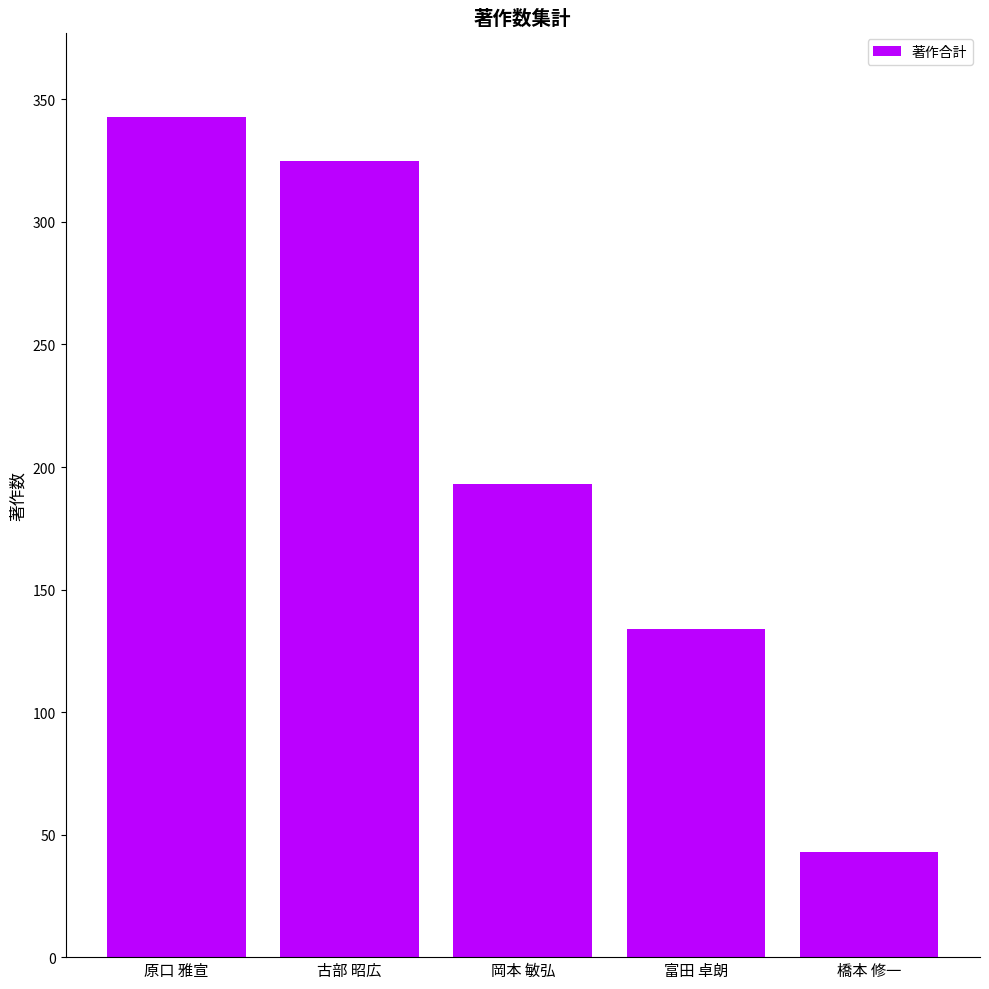

Reading left to right, what are all the values shown in this chart?

343	325	193	134	43